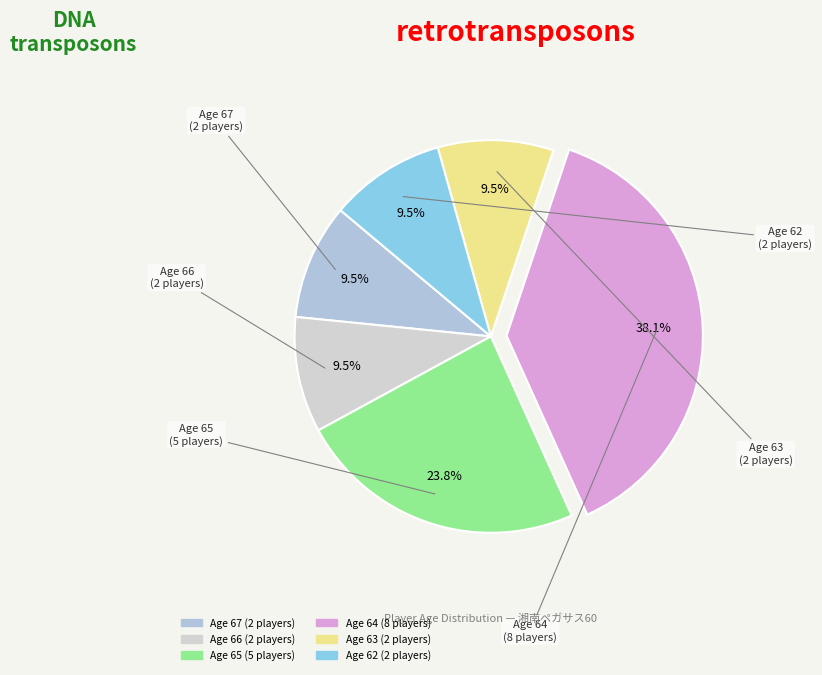

Count the number of slices in the pie.

6